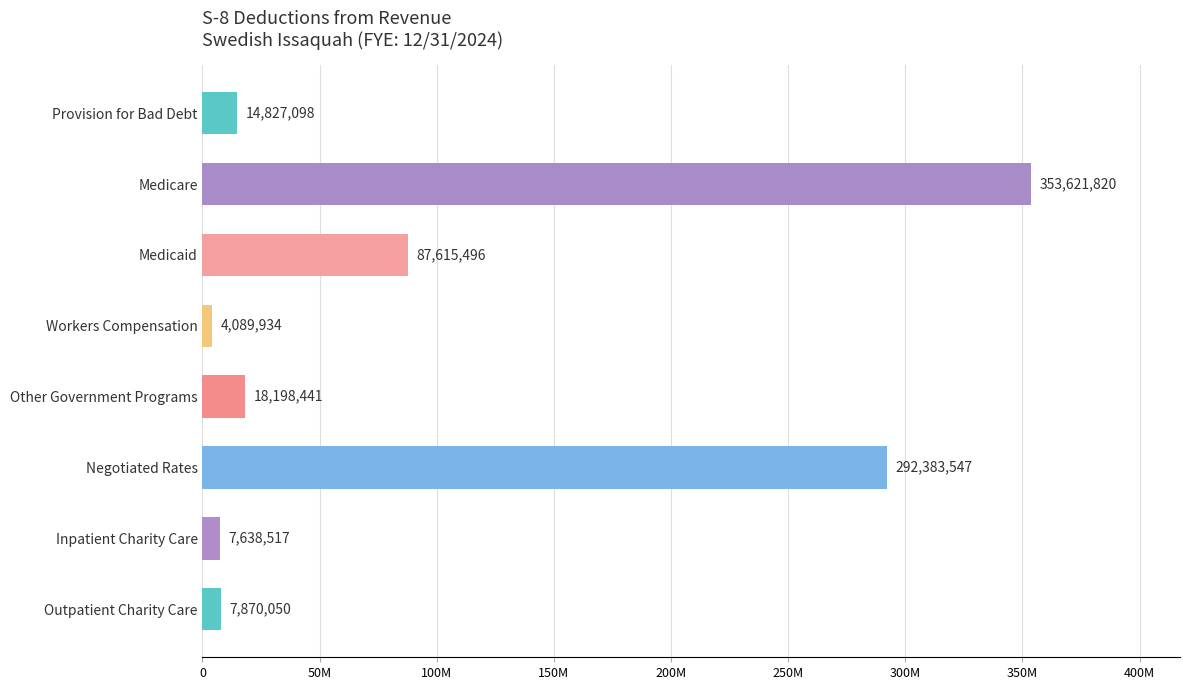

At which category does the chart reach its peak across all series?

Medicare